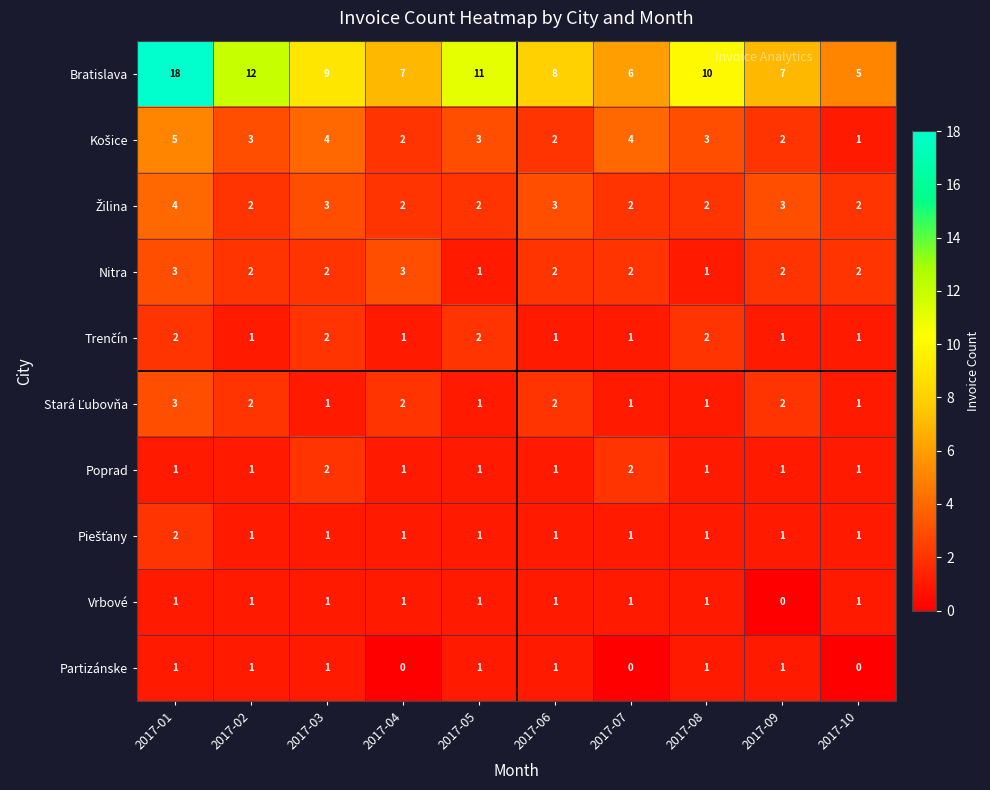

How many distinct data groups are displayed?

10